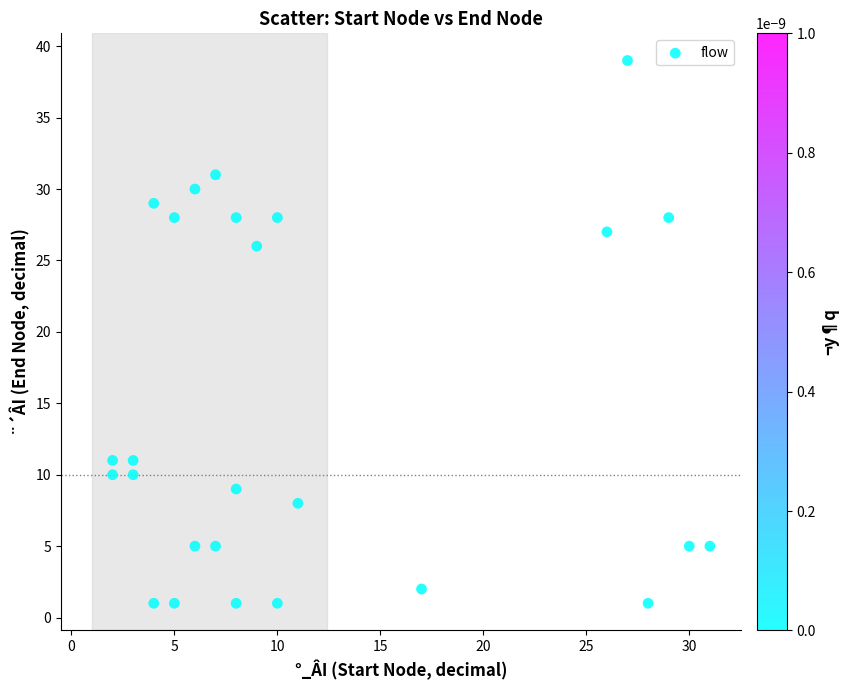

What is the range of Y values (max minus min)?

38